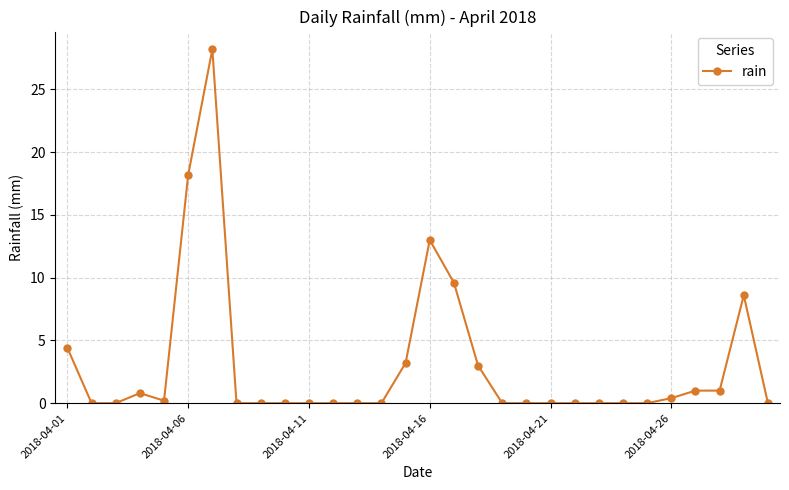

What is the average value?

3.1